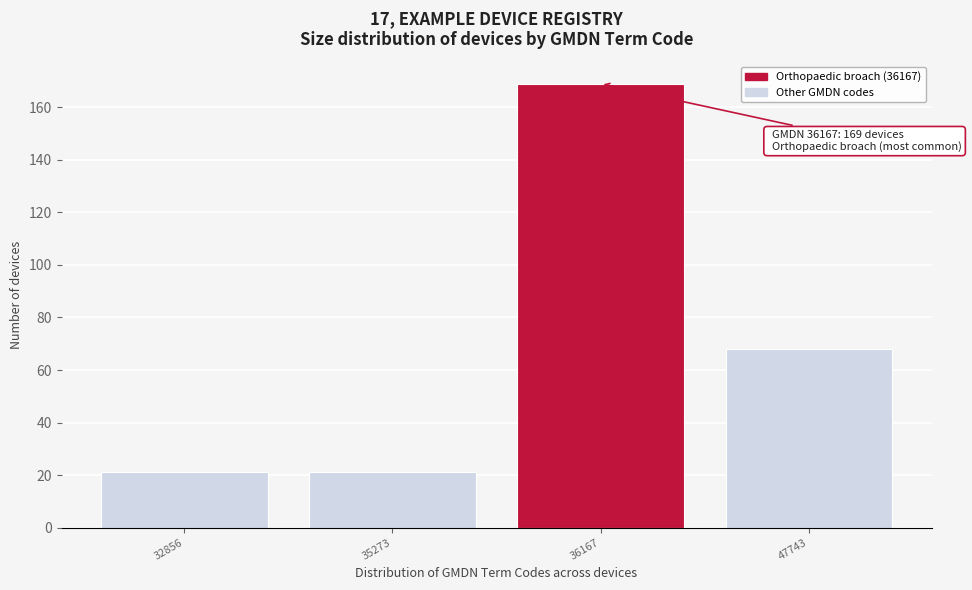

Reading left to right, what are all the values shown in this chart?

32856=21	35273=21	36167=169	47743=68